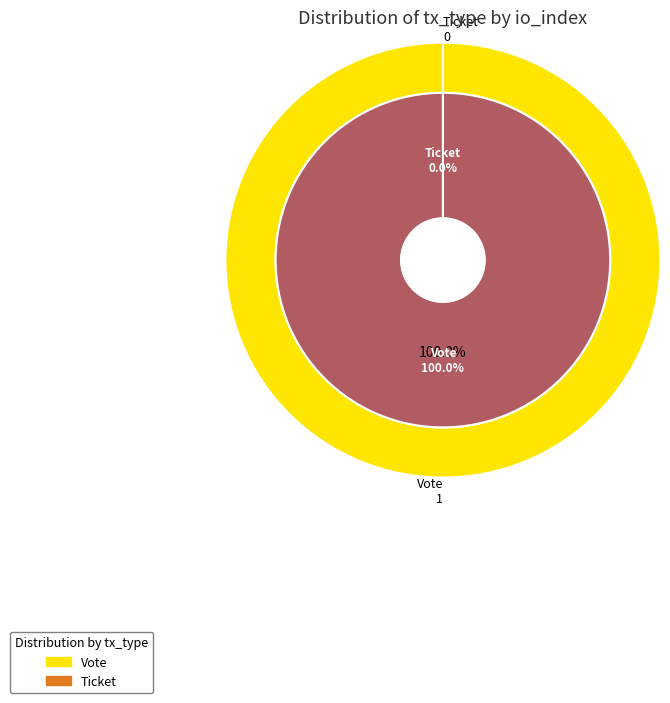

Does Vote represent more than half of the total?

Yes